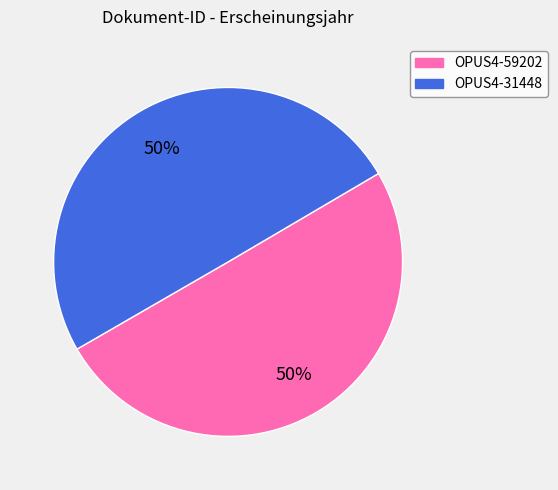

To the nearest percent, what is the combined percentage of OPUS4-31448 and OPUS4-59202?

100%